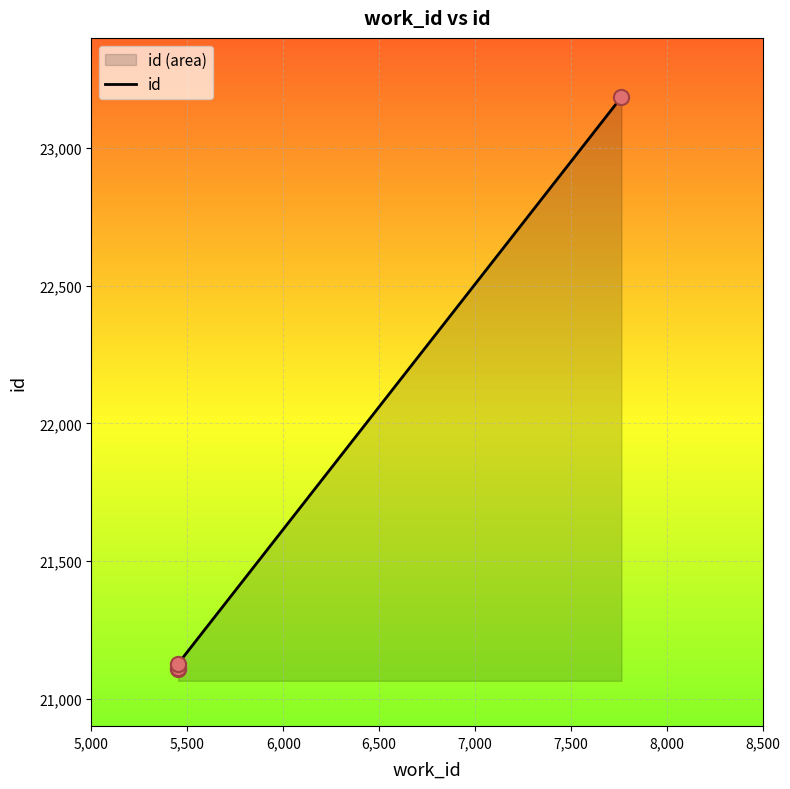

What is the change in value from 5452 to 7764?

+2078